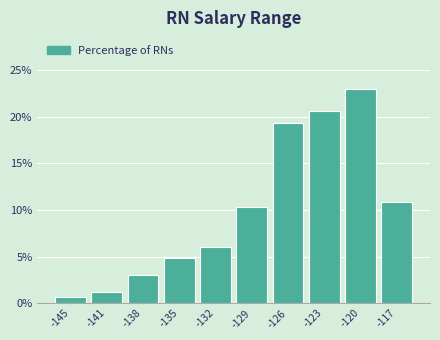

Reading right to left, extract all data points from this chart.

10.9	23.0	20.6	19.4	10.3	6.1	4.8	3.0	1.2	0.6